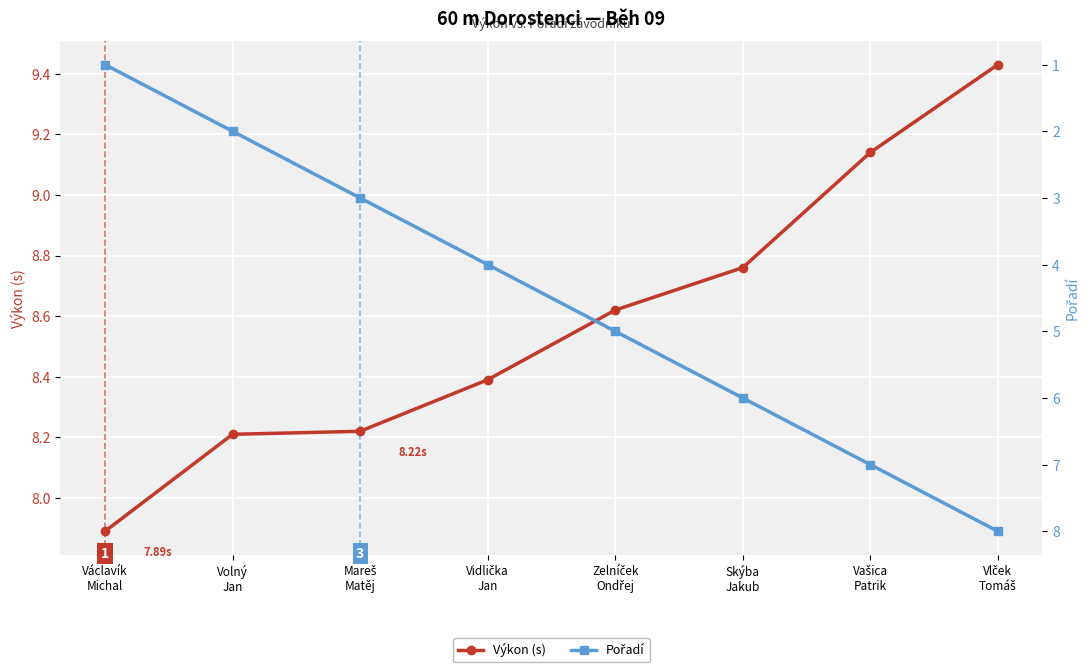

What is the total value across all series at Zelníček
Ondřej?

13.6